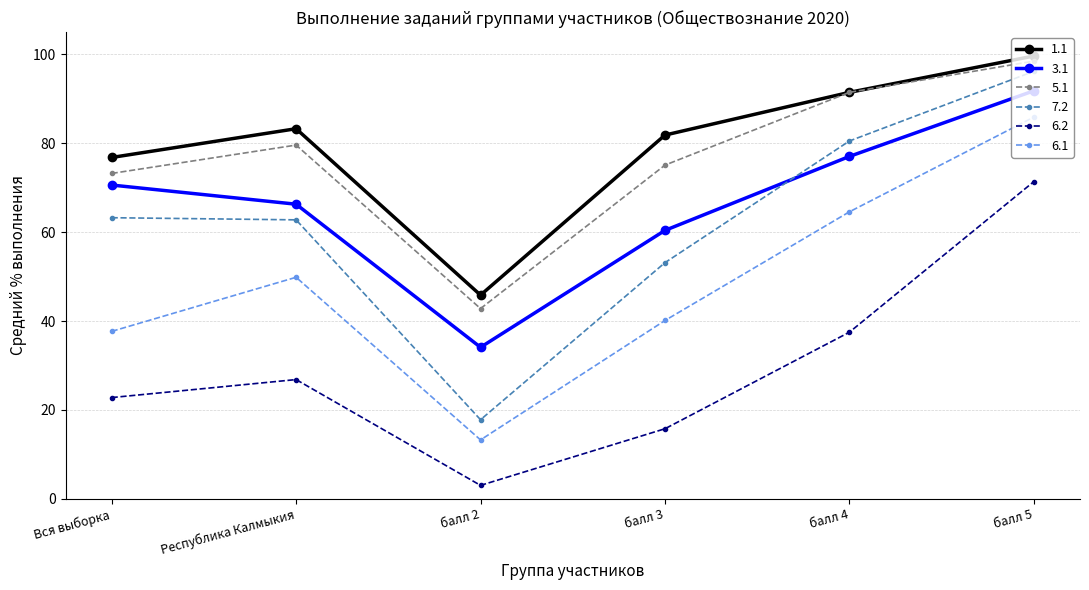

What is the label of the 2nd point from the right?

балл 4